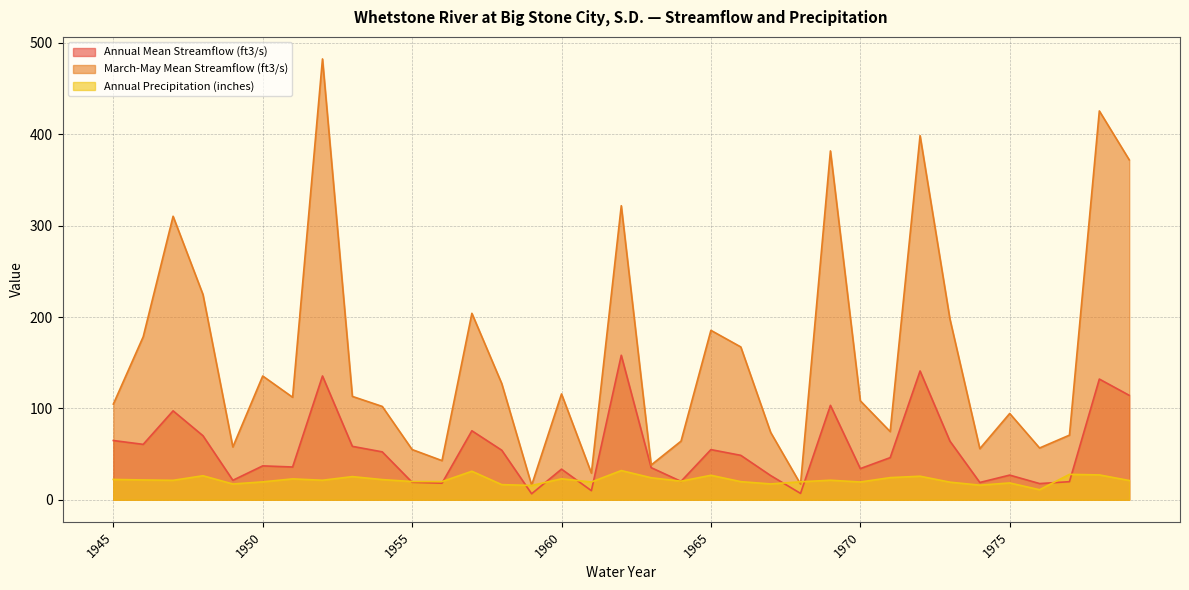

In March-May Mean Streamflow (ft3/s), how many points are higher than both neighbors (excluding endpoints)?

11